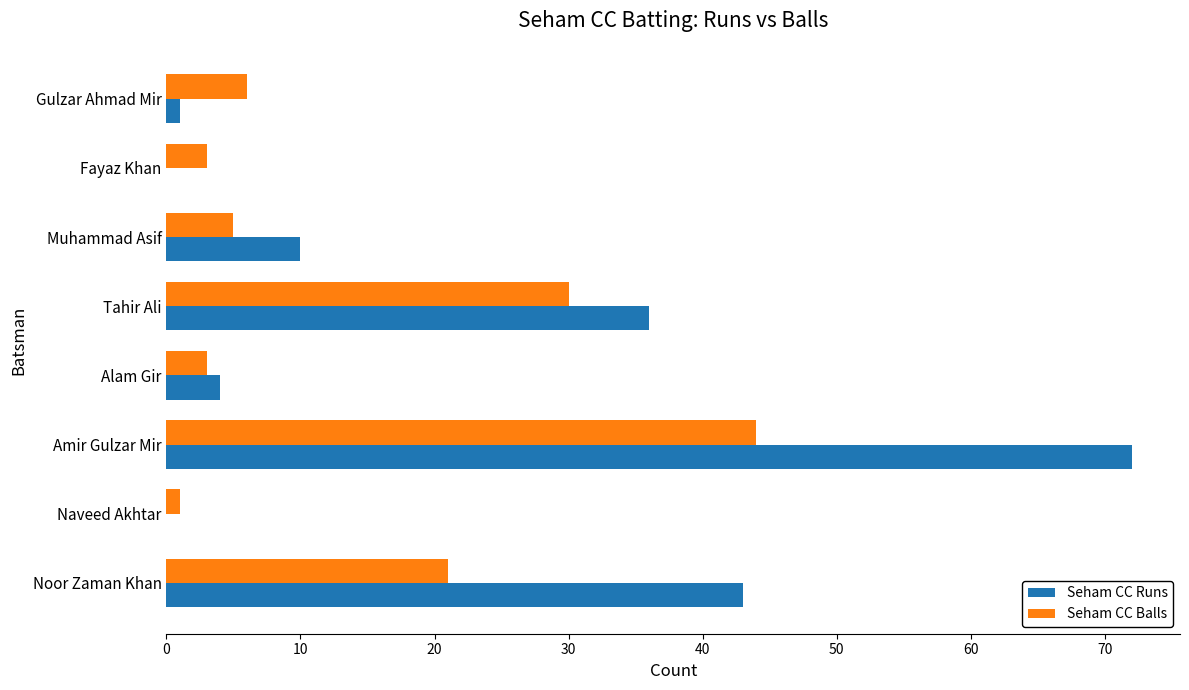

What is the average value of the Seham CC Runs series?

21